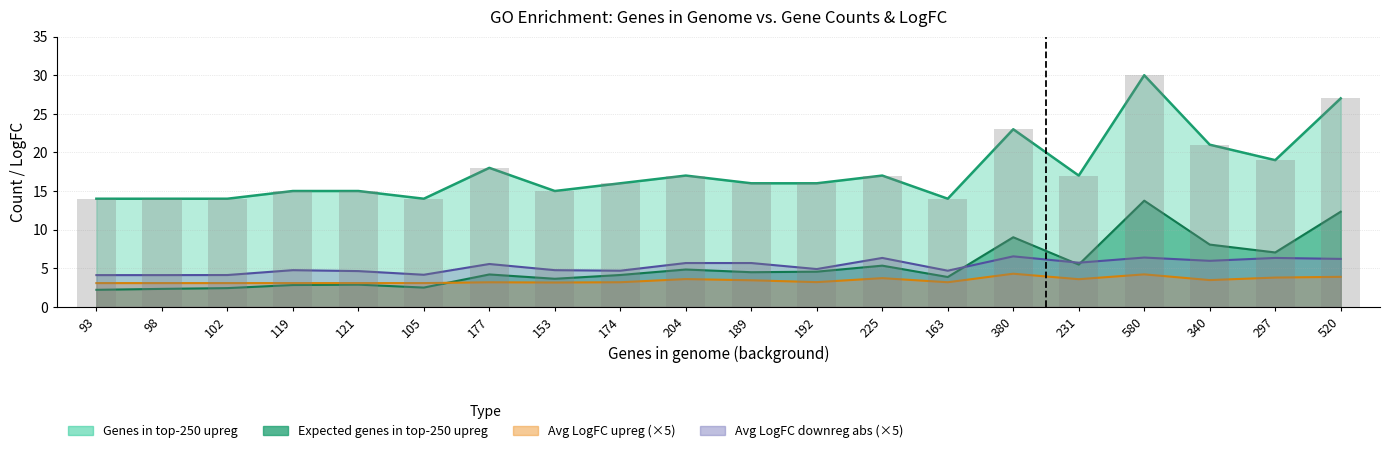

What is the sum of the Expected genes in top-250 upreg values at 119 and 520?

15.1